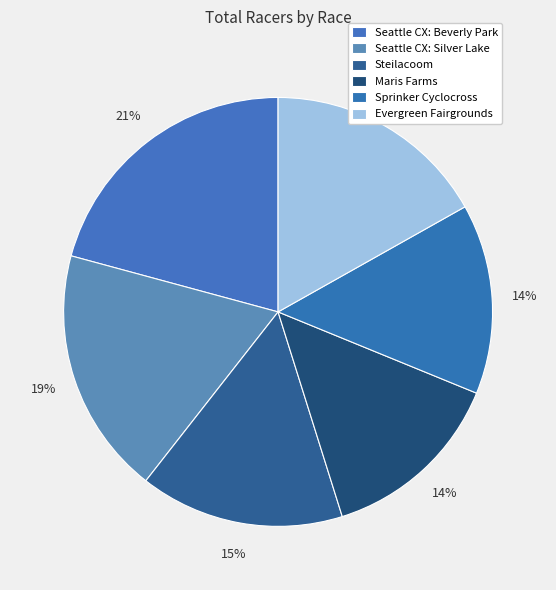

How many slices are in this pie chart?

6